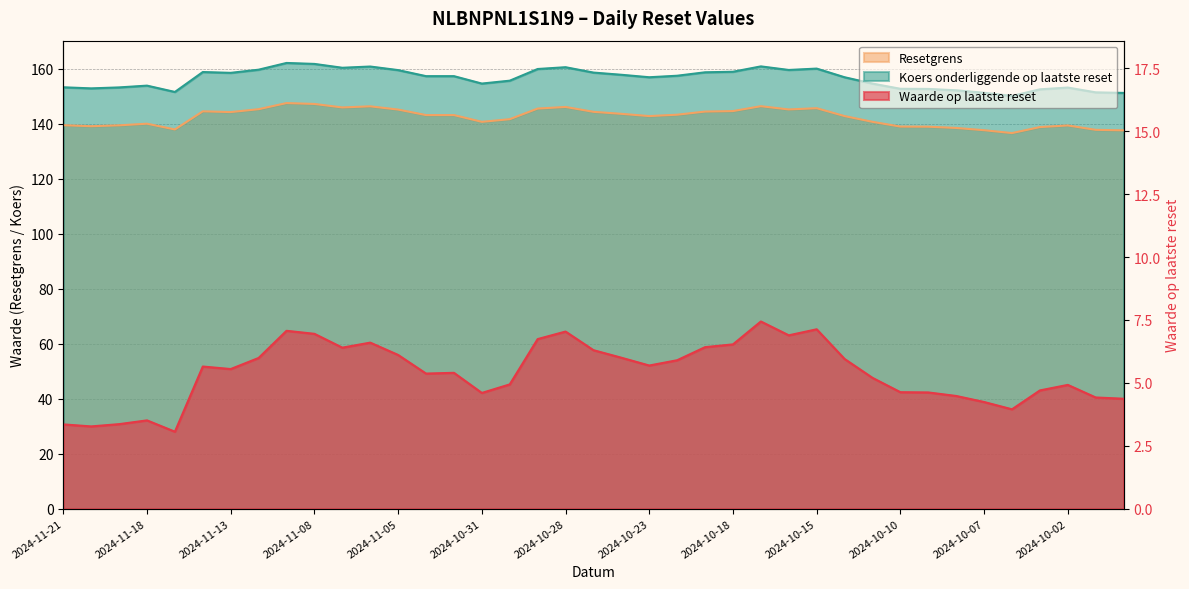

Which category has the highest value across all series?

2024-11-11